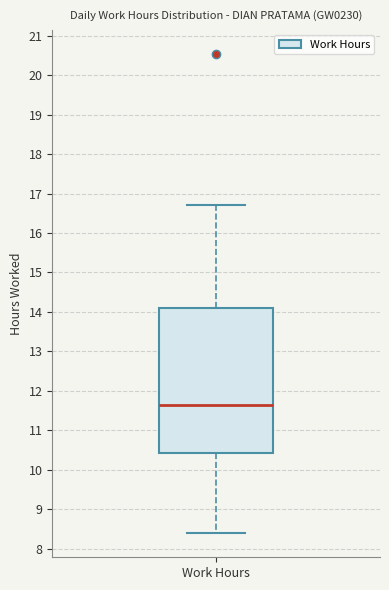

Transcribe this box plot: give where the median line is, the range the box spans, and where the two whiskers end, as read against the y-axis. The values are not printed on the chart, so give them approximately, as read against the axis.

median 11.6, box 10.4 to 14.1, whiskers 8.4 to 16.7